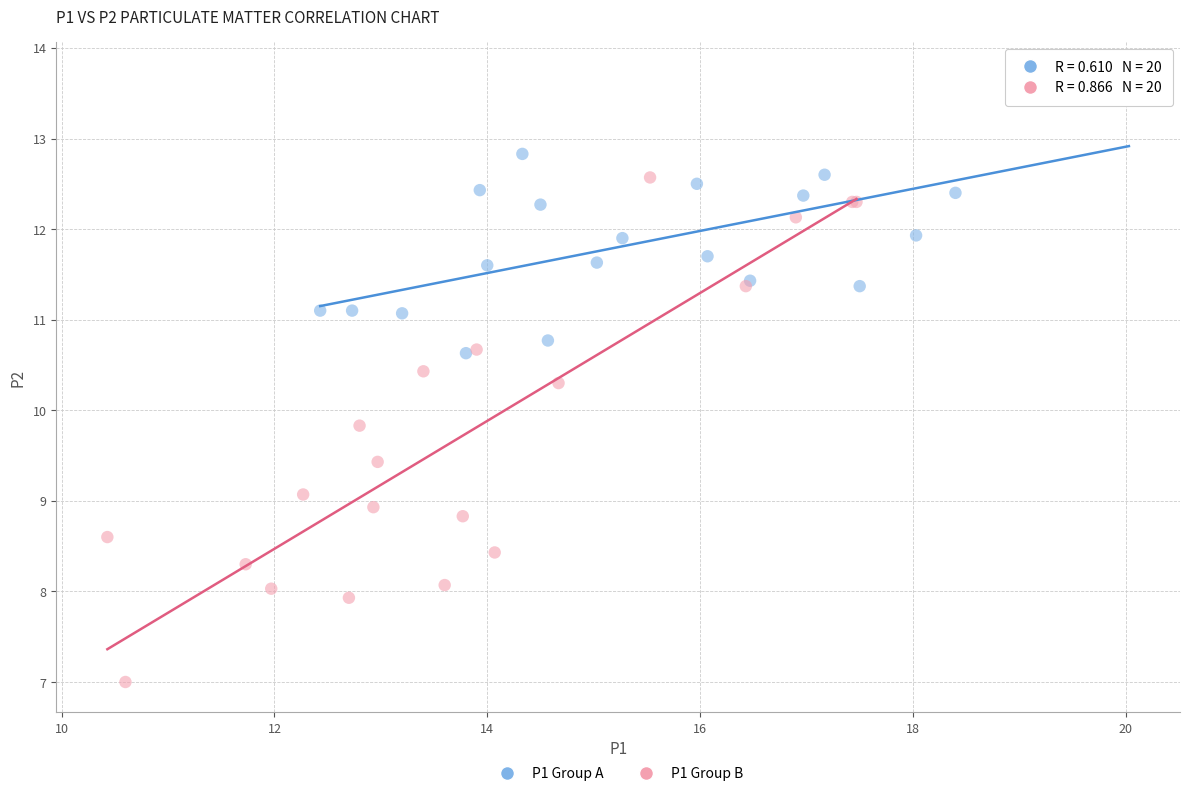

What are all the series names shown in the legend?

P1 Group A, P1 Group B